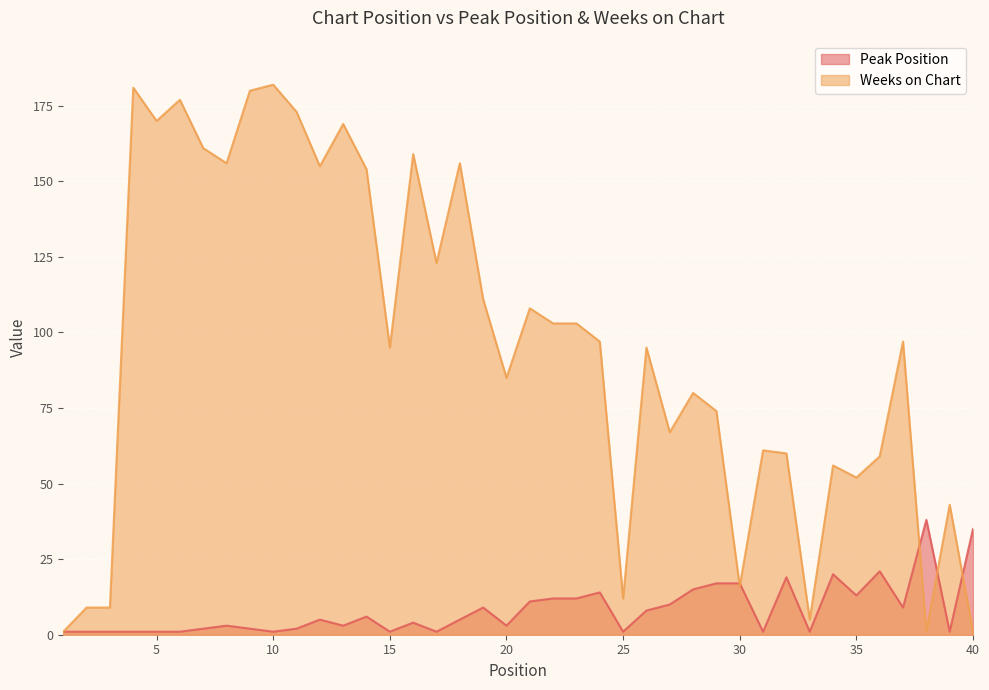

How many interior local peaks does the Peak Position series have?

10